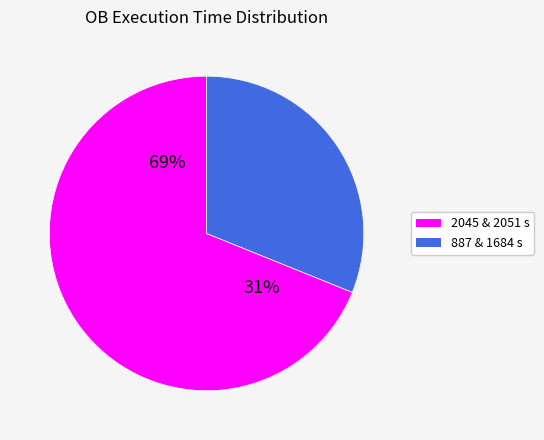

Between 2045 and 1684, which is larger?

2045